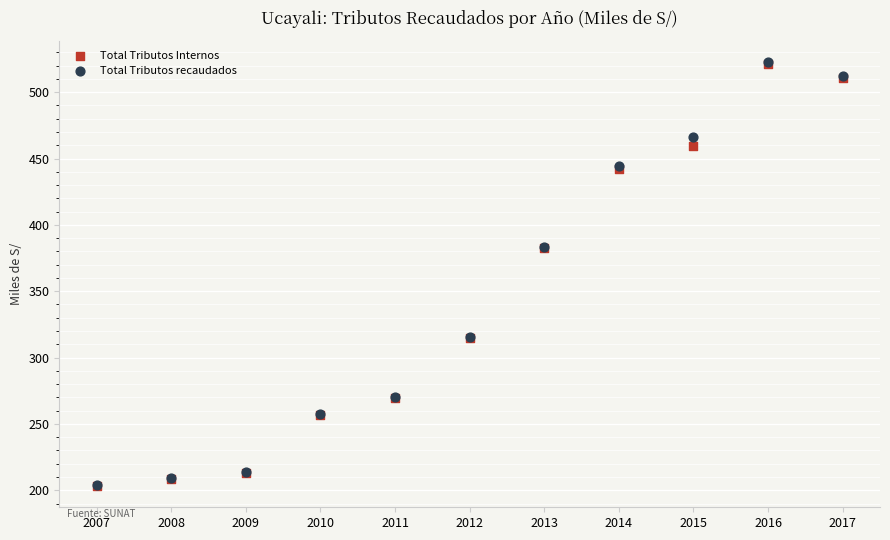

Which series has the widest spread of Y values?

Total Tributos recaudados